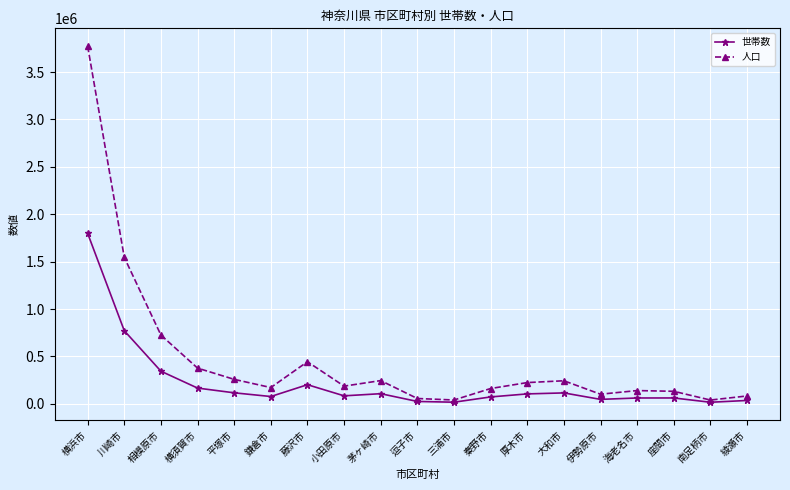

Is the value of 人口 at 座間市 greater than the value of 世帯数 at 海老名市?

Yes